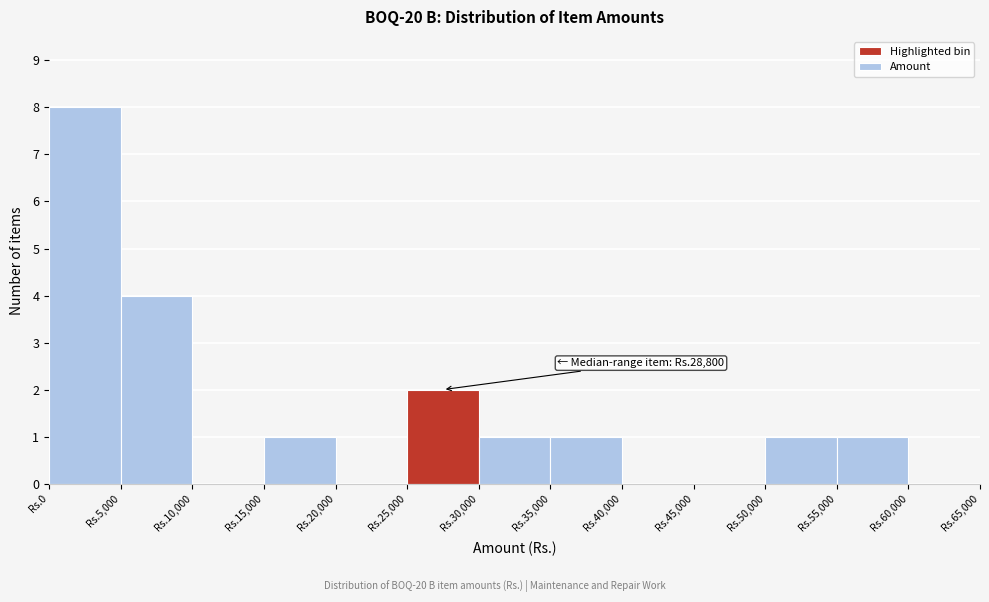

Reading right to left, extract all data points from this chart.

Rs.60,000=0	Rs.55,000=1	Rs.50,000=1	Rs.45,000=0	Rs.40,000=0	Rs.35,000=1	Rs.30,000=1	Rs.25,000=2	Rs.20,000=0	Rs.15,000=1	Rs.10,000=0	Rs.5,000=4	Rs.0=8